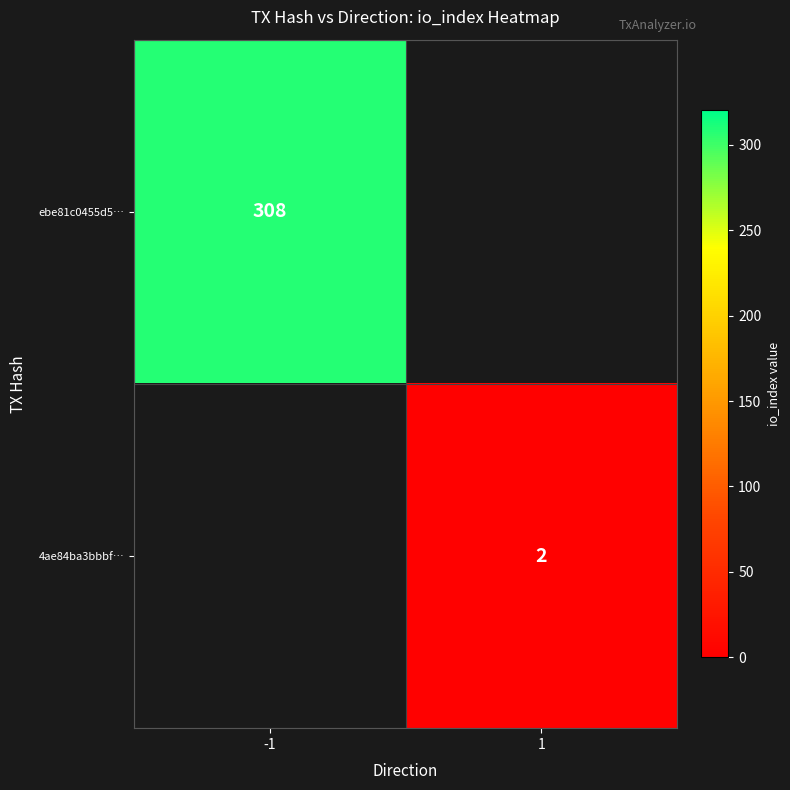

At how many categories does at least one series exceed 150?

1